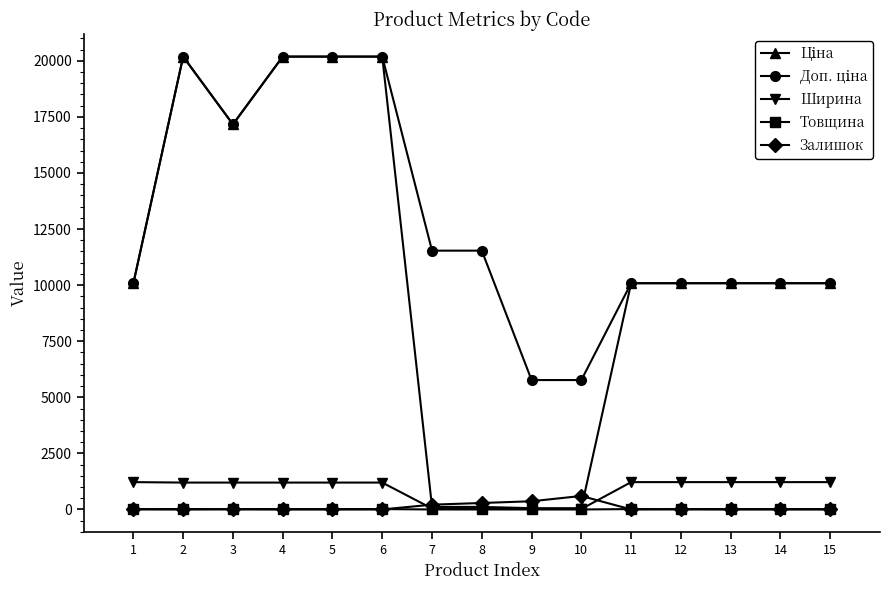

What is the highest value of the Ширина series?

1220.0